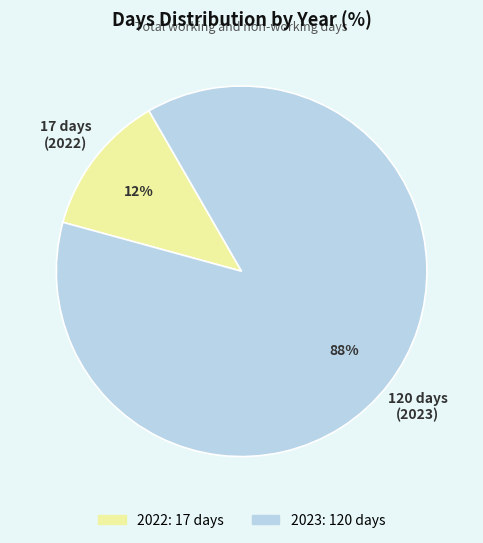

To the nearest percent, what percentage of the pie is 2023?

88%